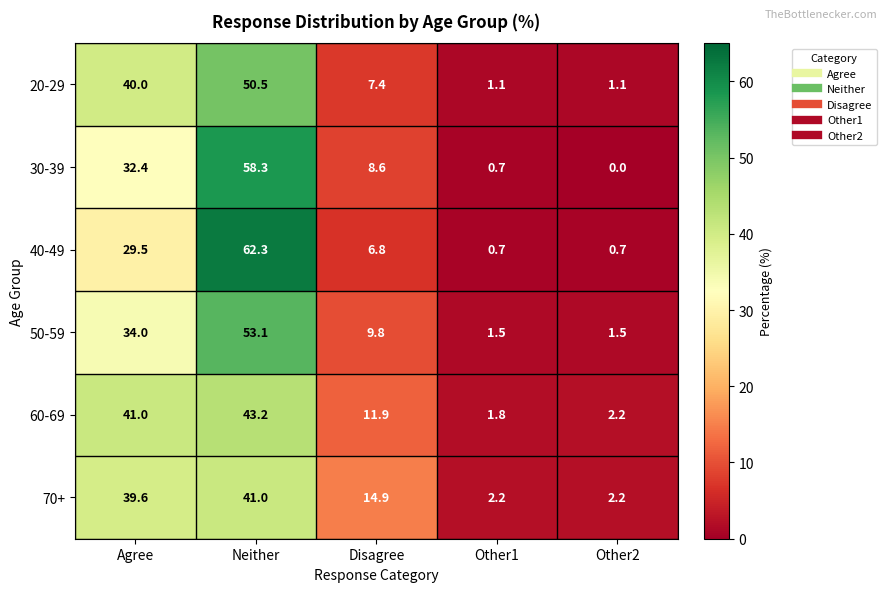

Reading left to right, extract all data points from this chart.

20-29: Agree=40.0	Neither=50.5	Disagree=7.4	Other1=1.1	Other2=1.1
30-39: Agree=32.4	Neither=58.3	Disagree=8.6	Other1=0.7	Other2=0.0
40-49: Agree=29.5	Neither=62.3	Disagree=6.8	Other1=0.7	Other2=0.7
50-59: Agree=34.0	Neither=53.1	Disagree=9.8	Other1=1.5	Other2=1.5
60-69: Agree=41.0	Neither=43.2	Disagree=11.9	Other1=1.8	Other2=2.2
70+: Agree=39.6	Neither=41.0	Disagree=14.9	Other1=2.2	Other2=2.2